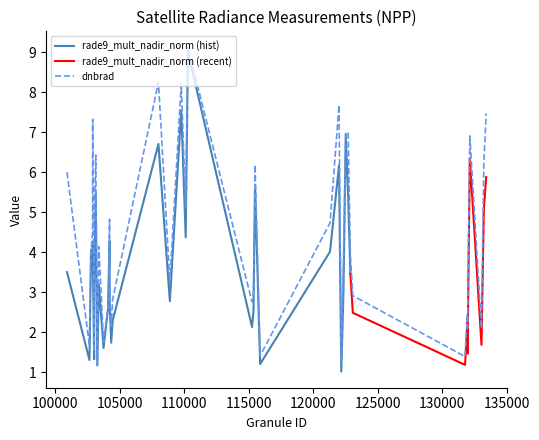

What is the highest value of the dnbrad series?

9.1